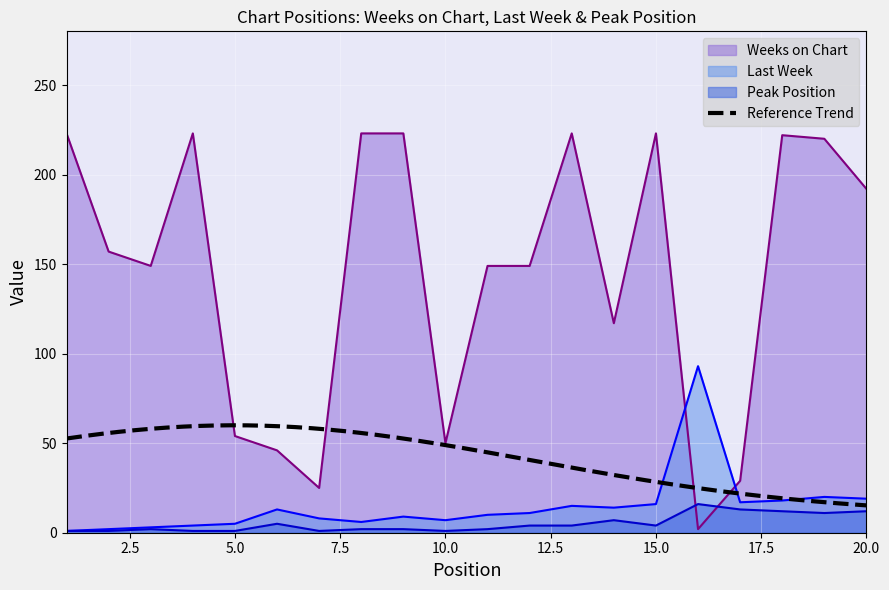

How many interior local peaks does the Weeks on Chart series have?

4